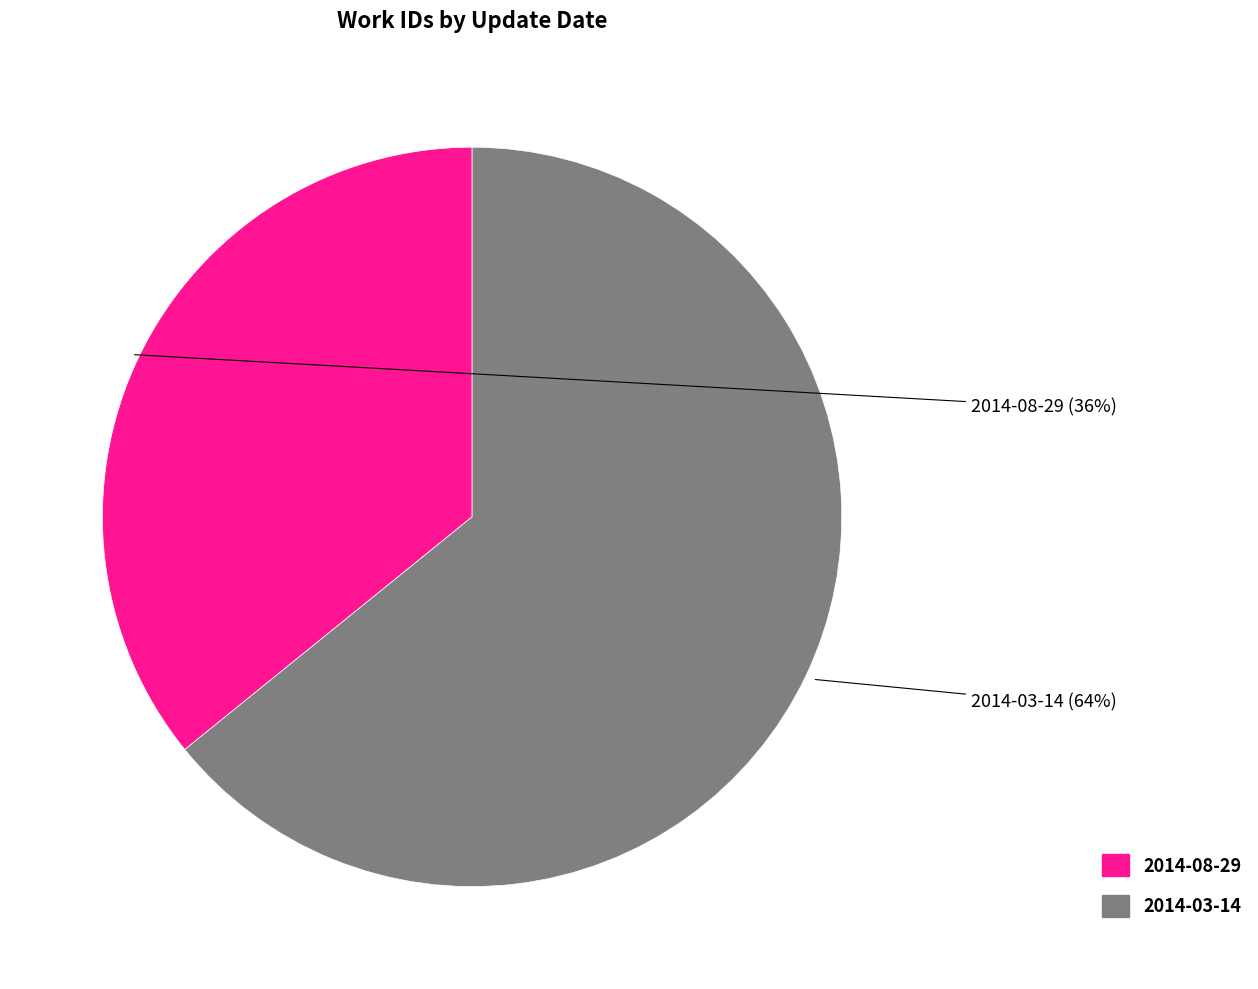

True or false: 2014-08-29 accounts for 36% of the total.

True